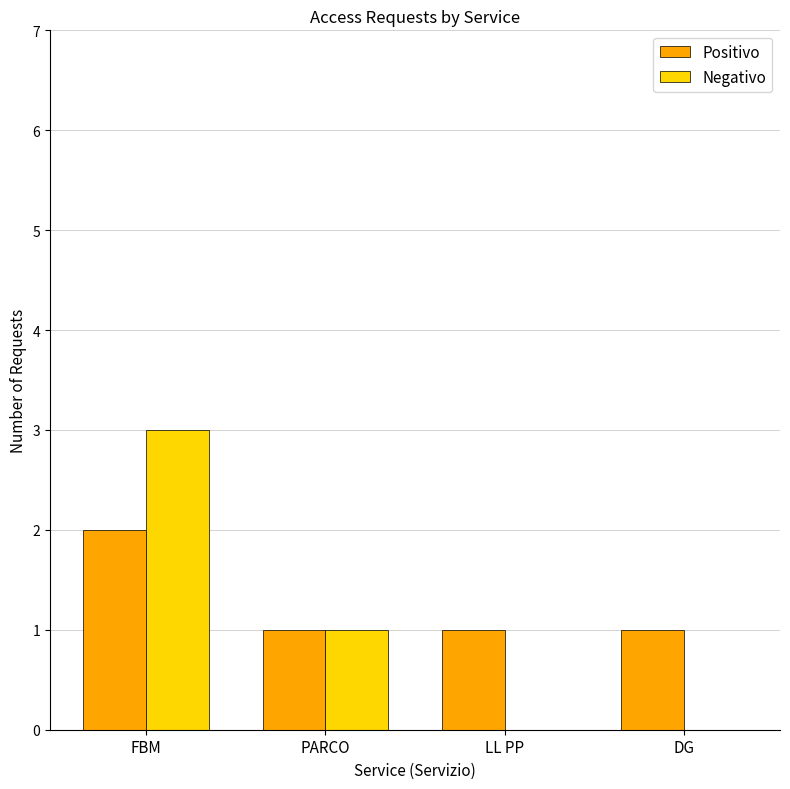

What is the total value across all series at PARCO?

2